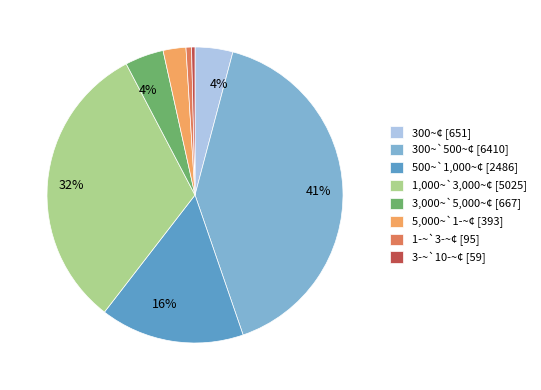

To the nearest percent, what portion does 1,000~`3,000~¢ represent?

32%